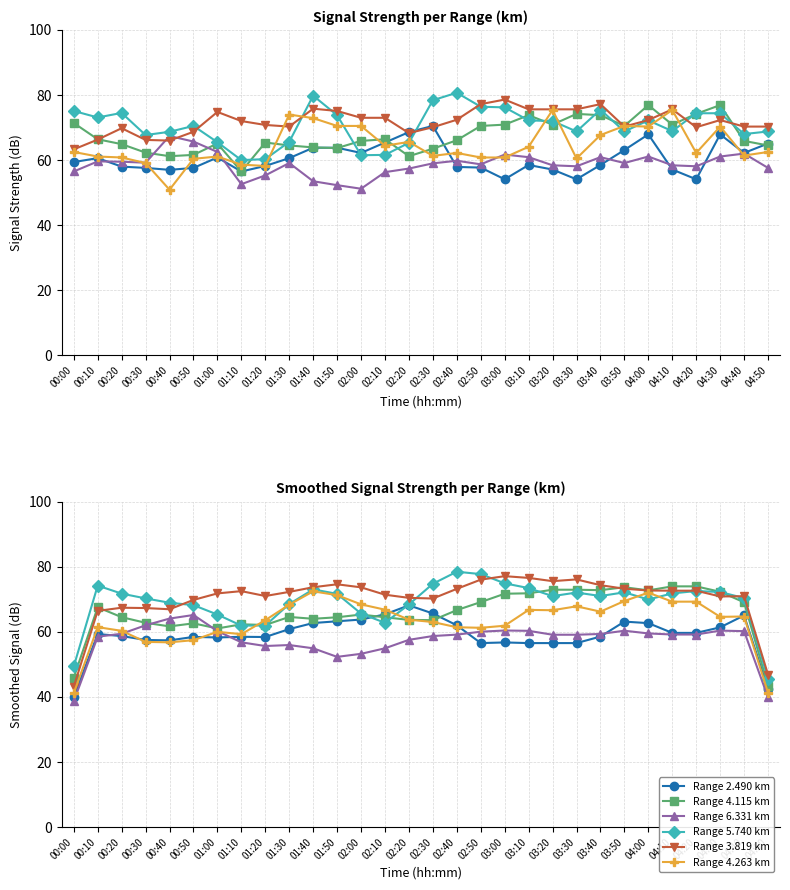

How many times do 3.819 and 5.740 cross each other?

7